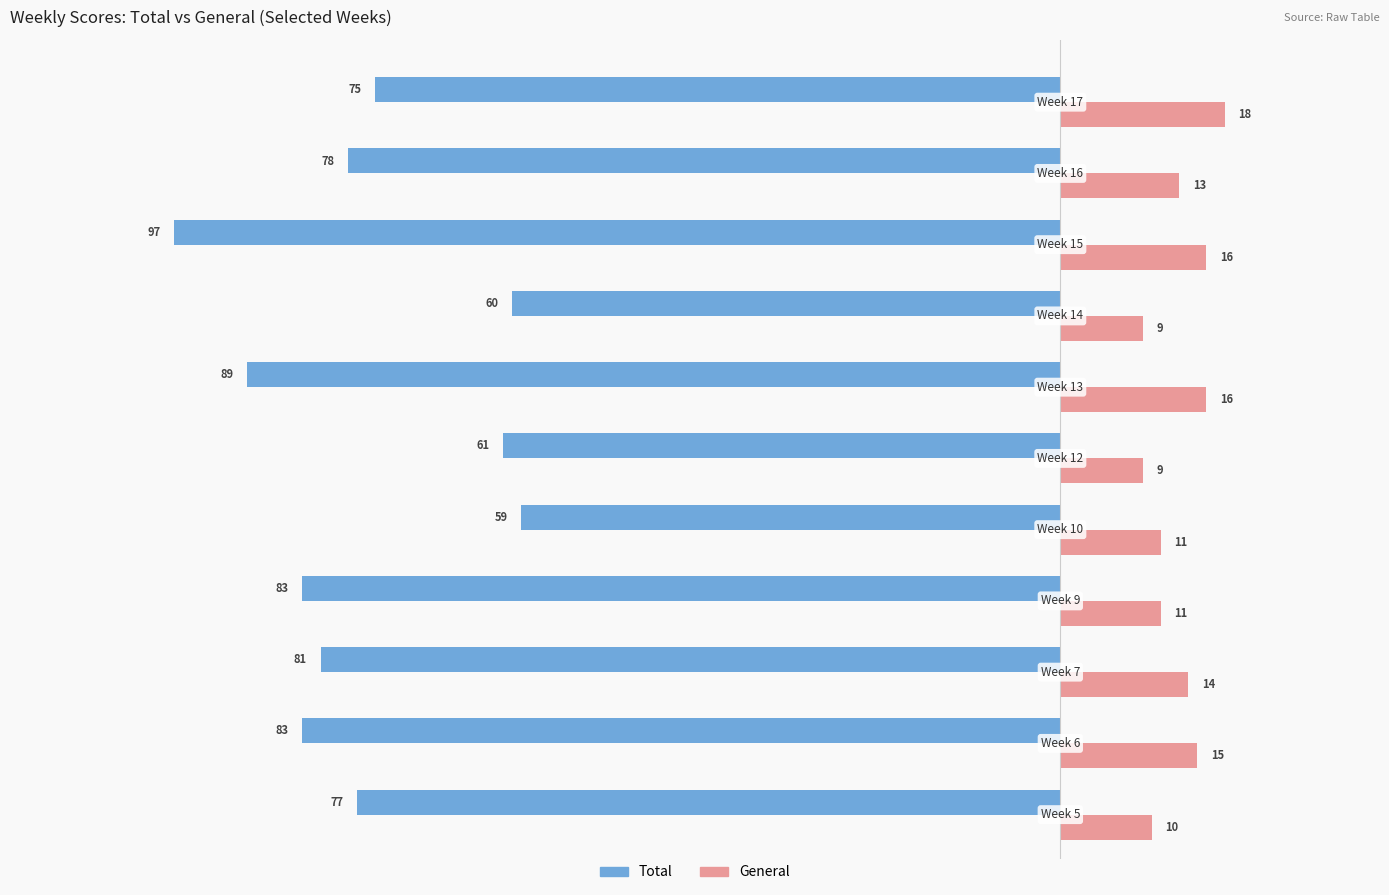

Which series has the widest spread of values?

Total